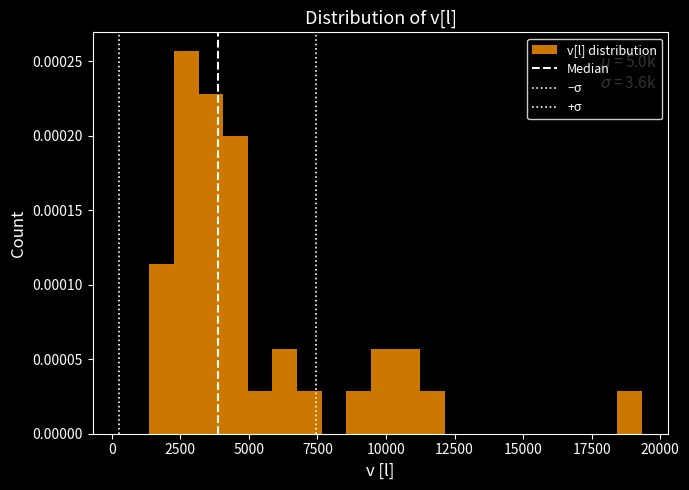

Read against the x-axis, roughly where is the centre of the tallest bar?

2500